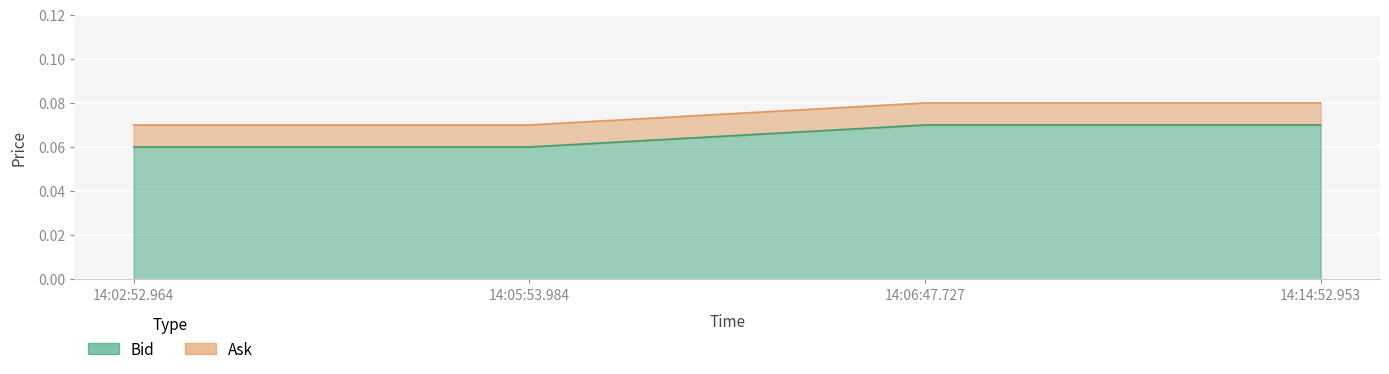

At how many categories does at least one series exceed 0?

4